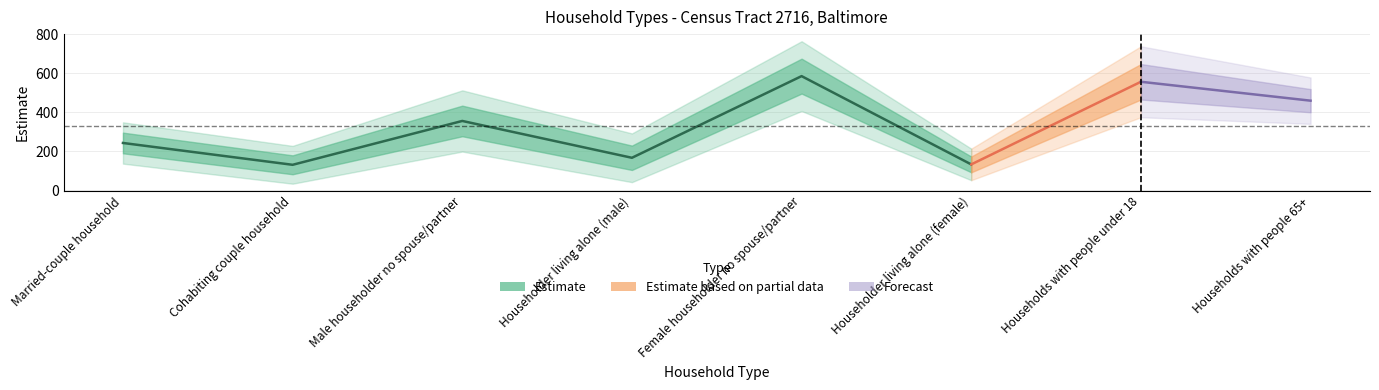

Which series has the largest total across all categories?

Estimate